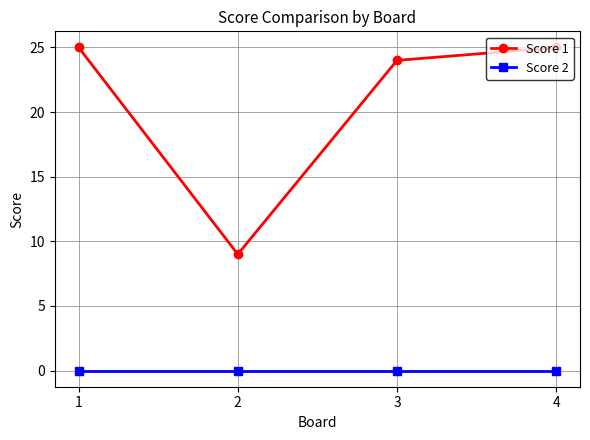

What is the total value across all series at 1?

25